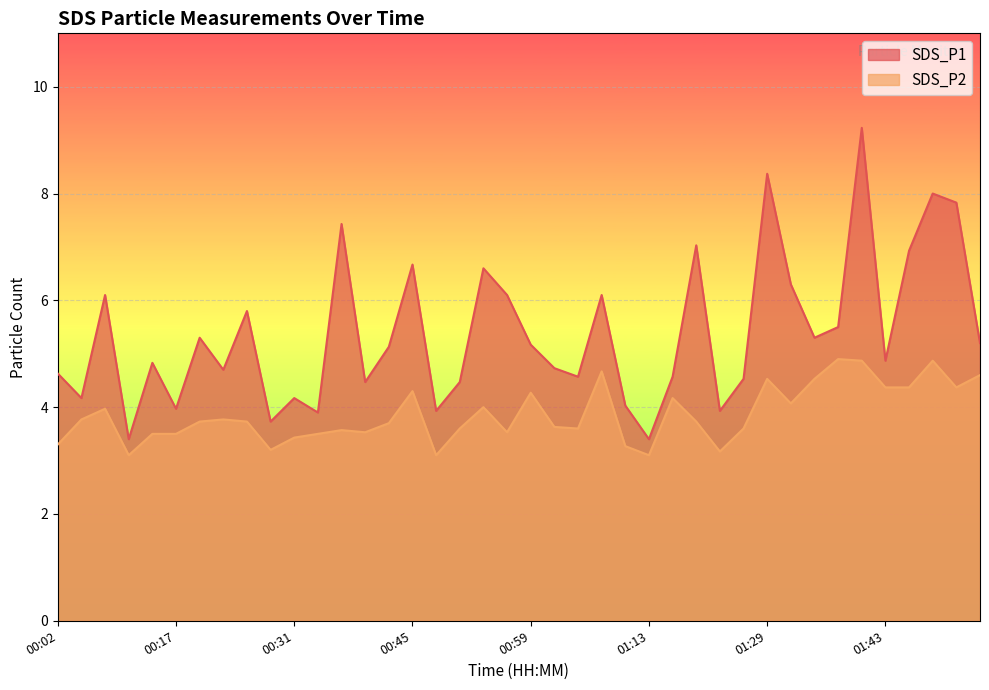

Reading left to right, what are all the values shown in this chart?

SDS_P1: 4.6	4.2	6.1	3.4	4.8	4.0	5.3	4.7	5.8	3.7	4.2	3.9	7.4	4.5	5.1	6.7	3.9	4.5	6.6	6.1	5.2	4.7	4.6	6.1	4.0	3.4	4.6	7.0	3.9	4.5	8.4	6.3	5.3	5.5	9.2	4.9	6.9	8.0	7.8	5.2
SDS_P2: 3.3	3.8	4.0	3.1	3.5	3.5	3.7	3.8	3.7	3.2	3.4	3.5	3.6	3.5	3.7	4.3	3.1	3.6	4.0	3.5	4.3	3.6	3.6	4.7	3.3	3.1	4.2	3.7	3.2	3.6	4.5	4.1	4.5	4.9	4.9	4.4	4.4	4.9	4.4	4.6